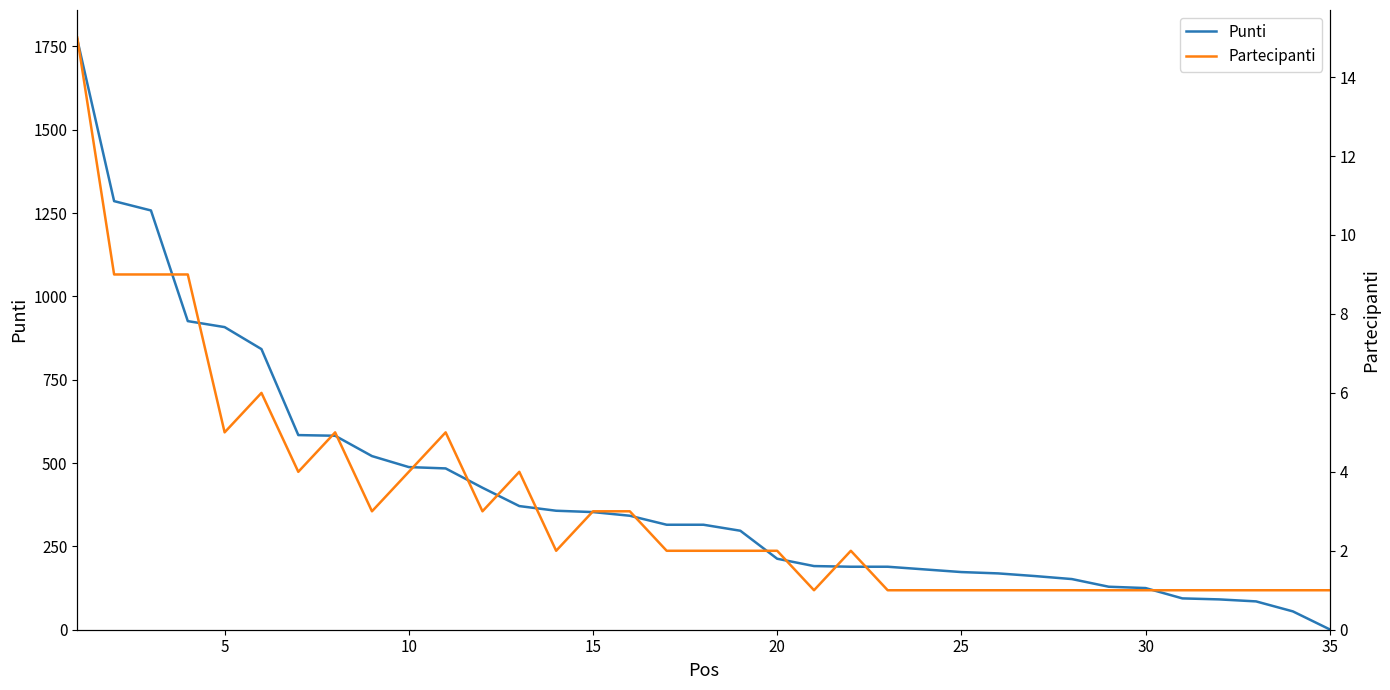

Rank the series by their average value, from lowest to highest.

Partecipanti, Punti